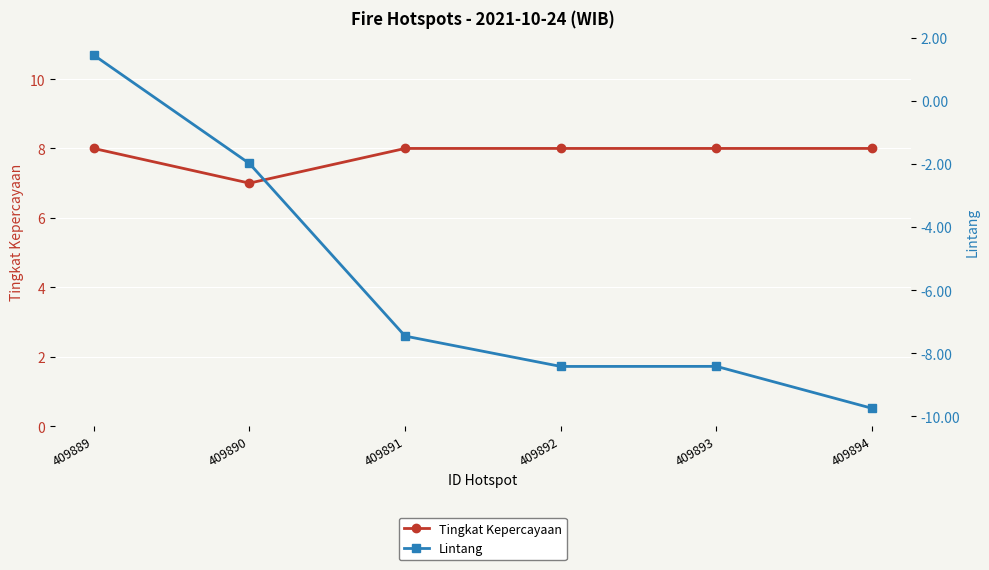

What is the value of the Lintang point at the 5th from the left?

-8.4